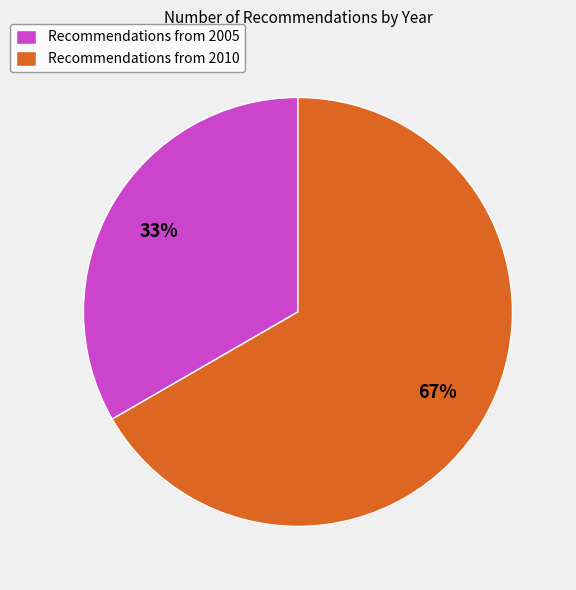

Is there a majority slice in this chart?

Yes